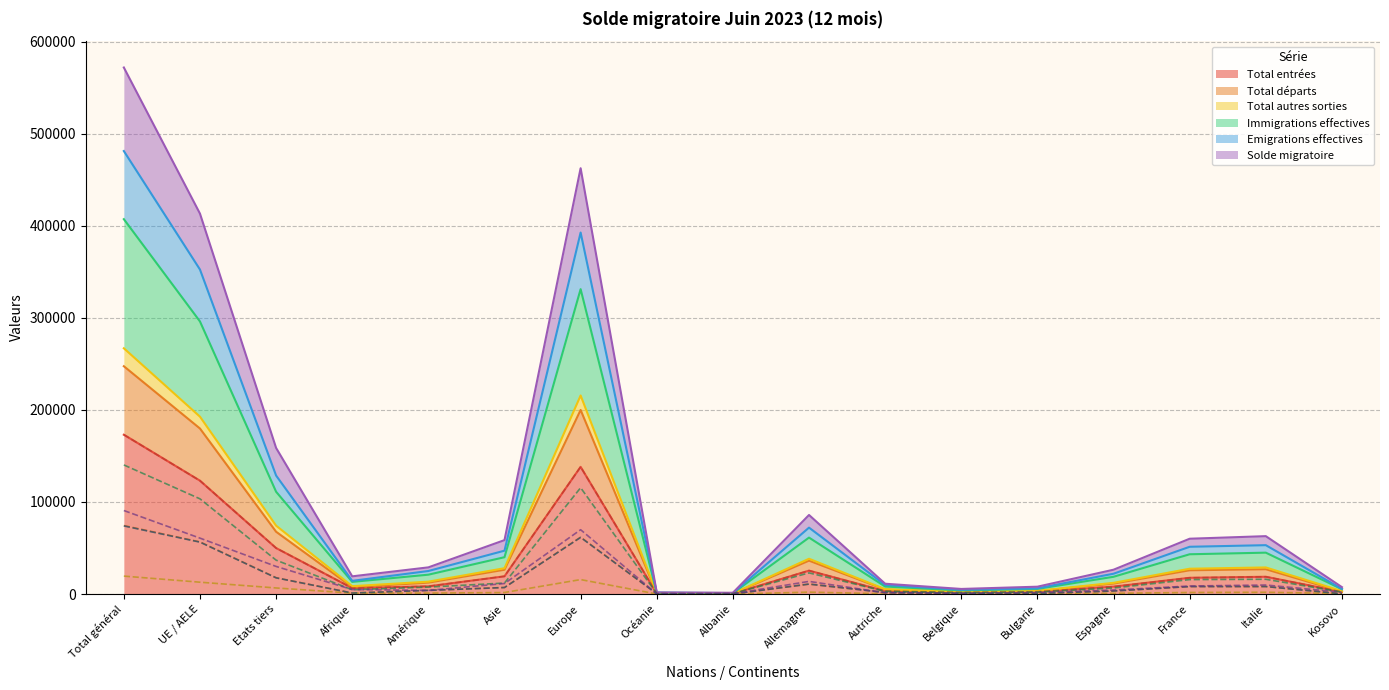

Which category has the lowest value in the Immigrations effectives series?

Albanie